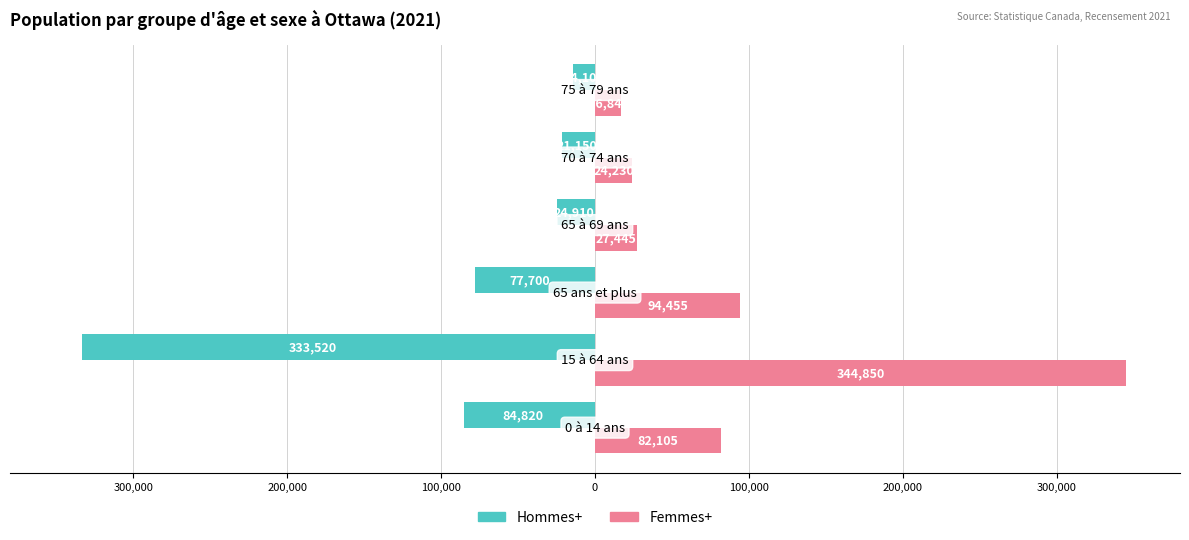

What are all the series names shown in the legend?

Hommes+, Femmes+